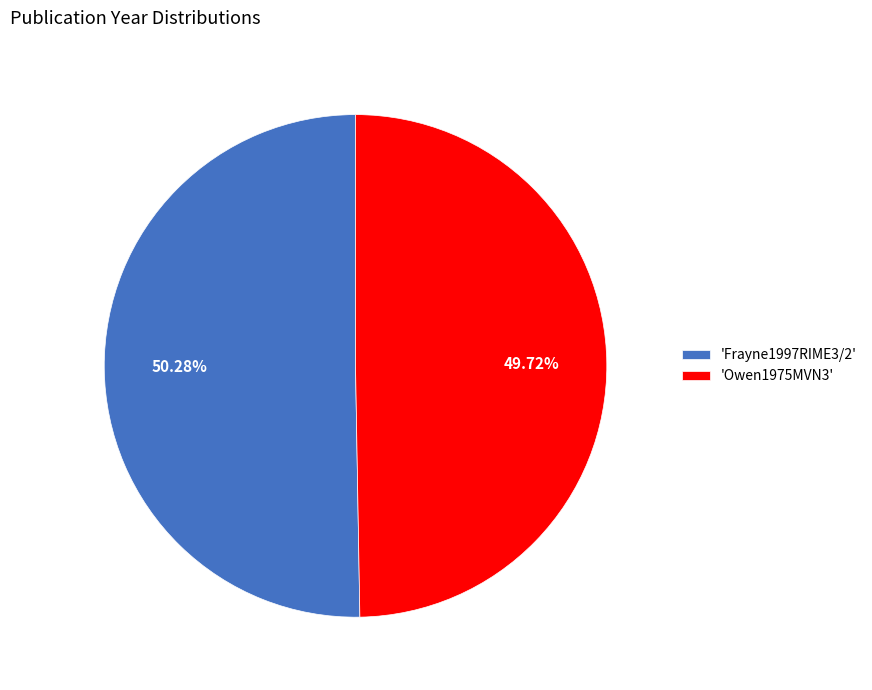

Which has a higher value, 'Owen1975MVN3' or 'Frayne1997RIME3/2'?

'Frayne1997RIME3/2'